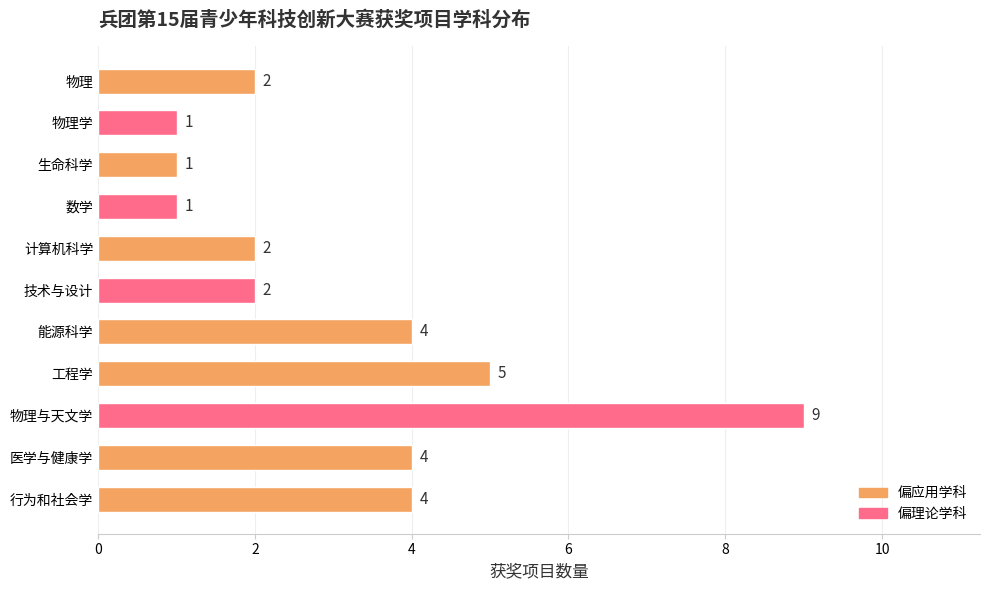

True or false: the data shows 7 at 行为和社会学.

False